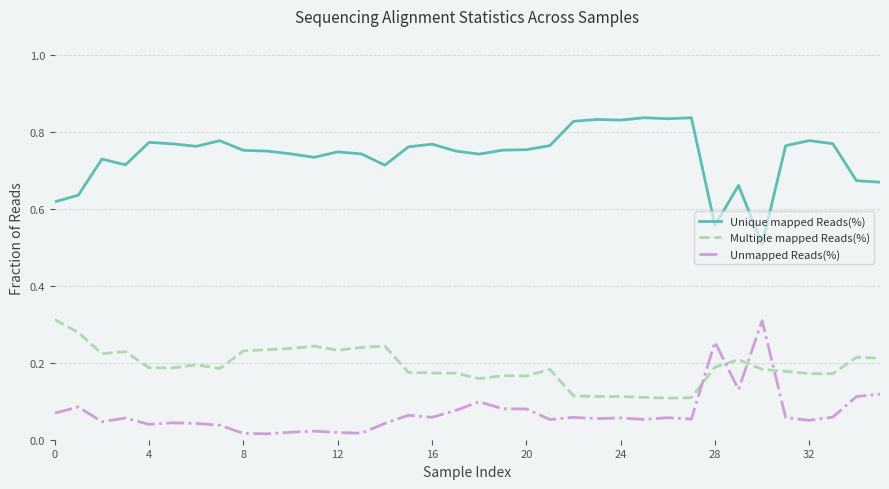

Rank the series by their average value, from lowest to highest.

Unmapped Reads(%), Multiple mapped Reads(%), Unique mapped Reads(%)